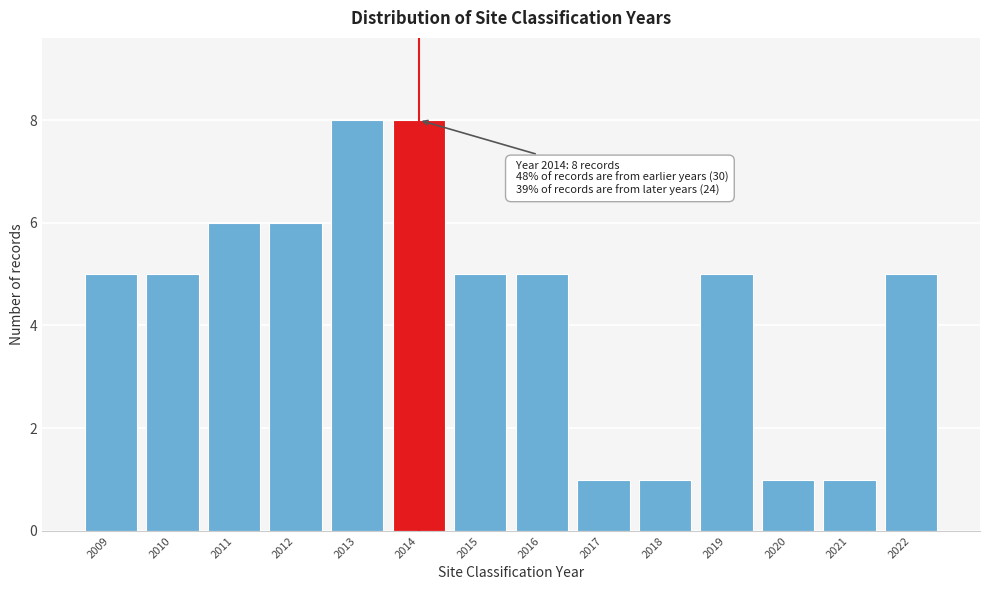

Reading right to left, what are all the values shown in this chart?

5	1	1	5	1	1	5	5	8	8	6	6	5	5